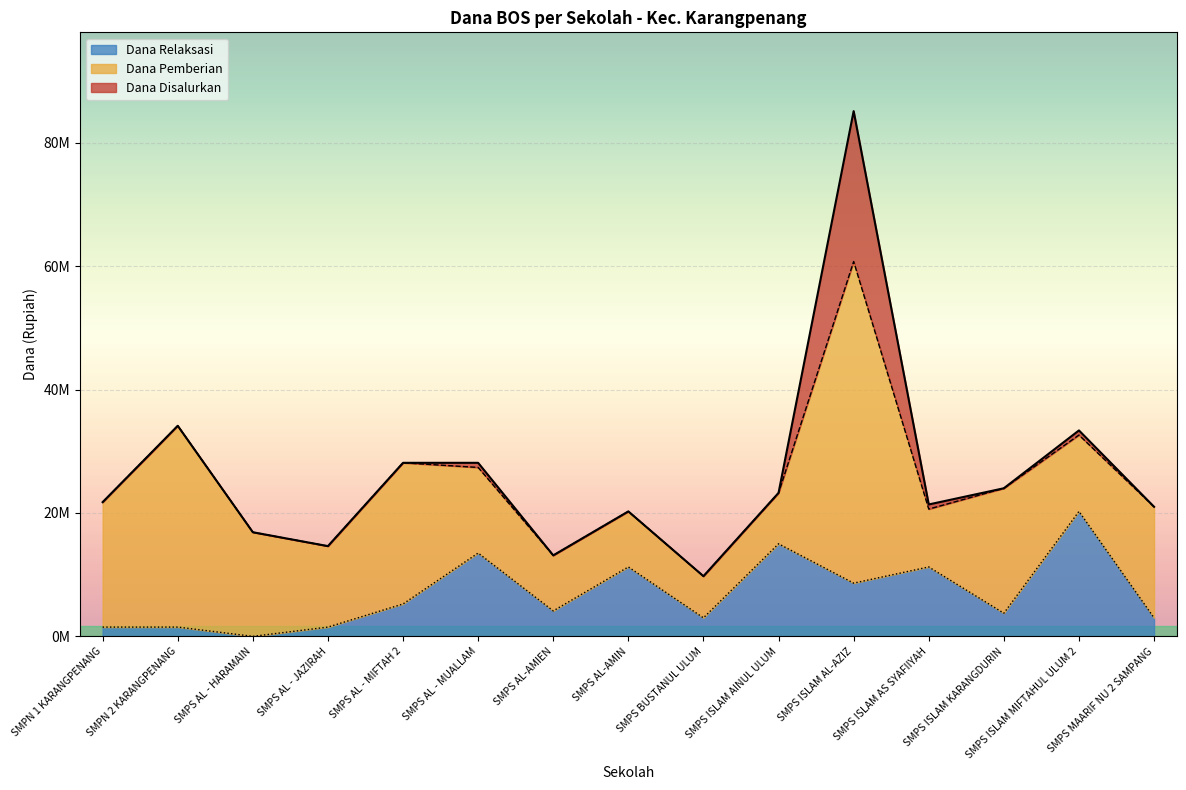

True or false: Dana Disalurkan and Dana Relaksasi cross at least once.

False